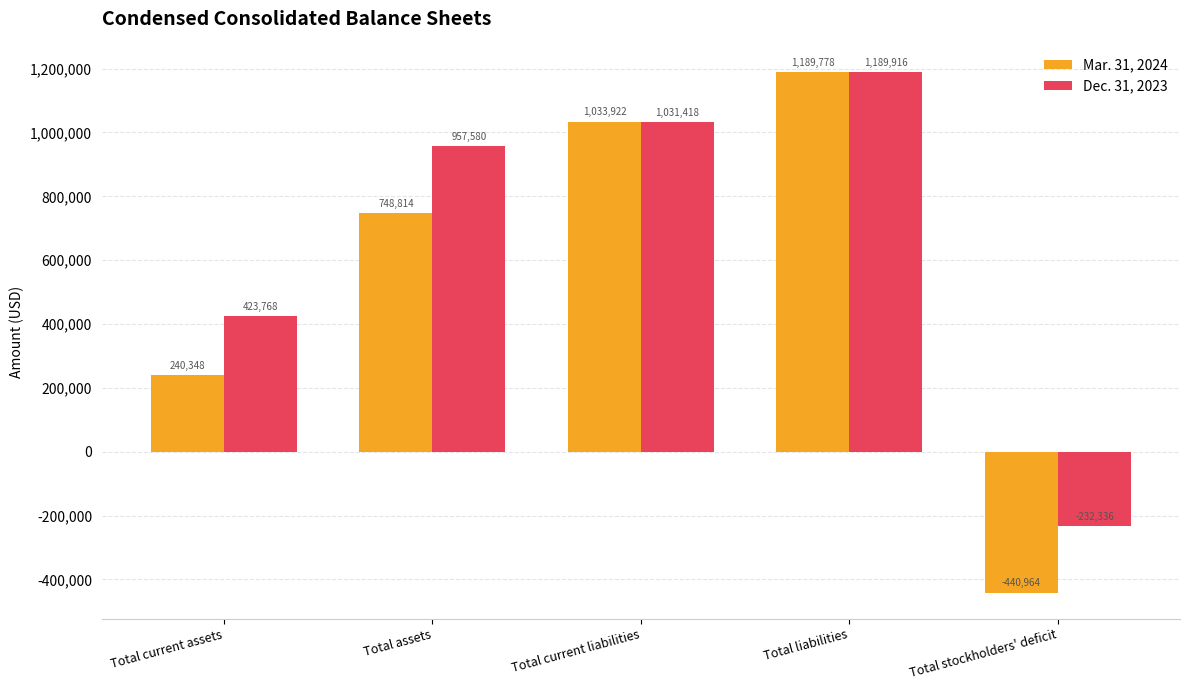

What is the average value of the Mar. 31, 2024 series?

554380